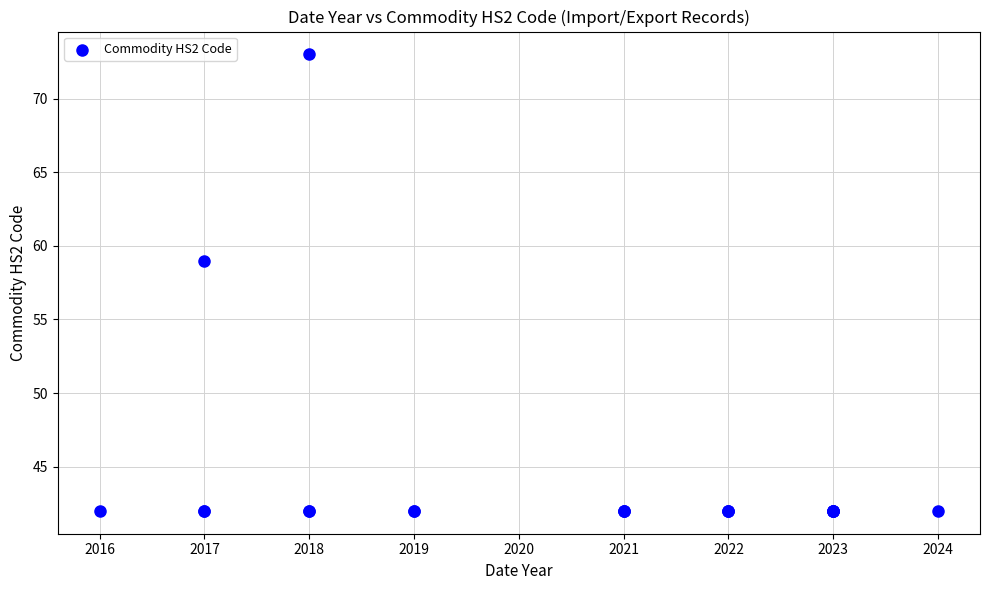

What Y value in the scatter plot is closest to 57?

59